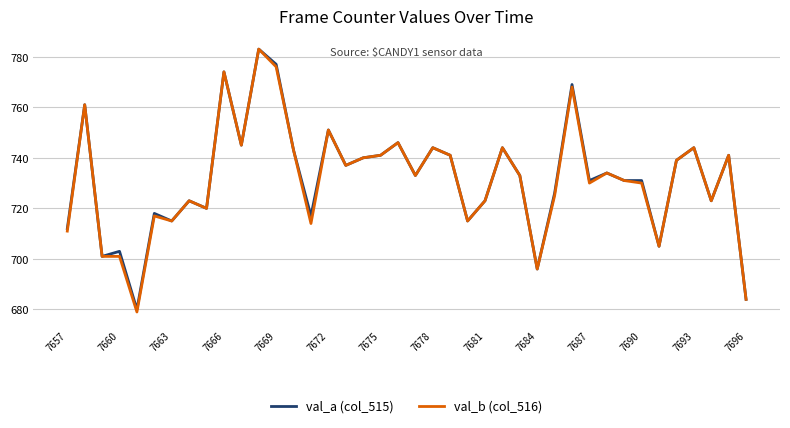

Which series has the largest range (max minus min)?

val_b (col_516)